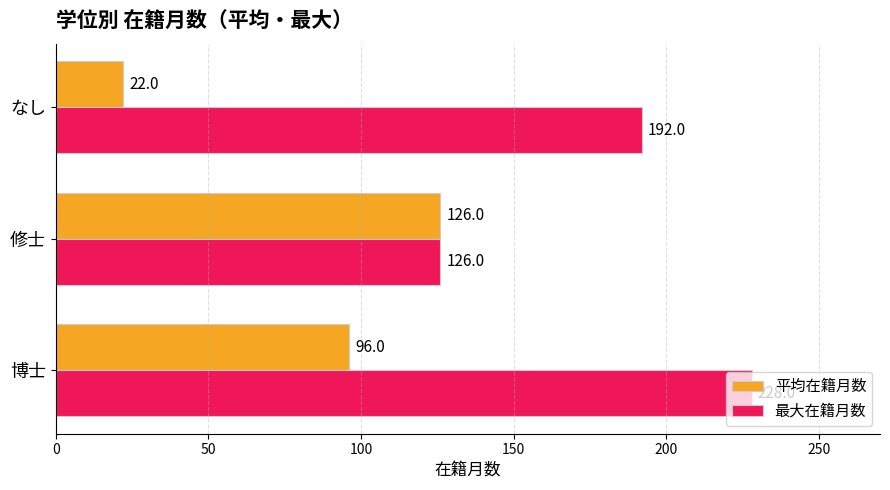

What is the sum of all 最大在籍月数 values?

546